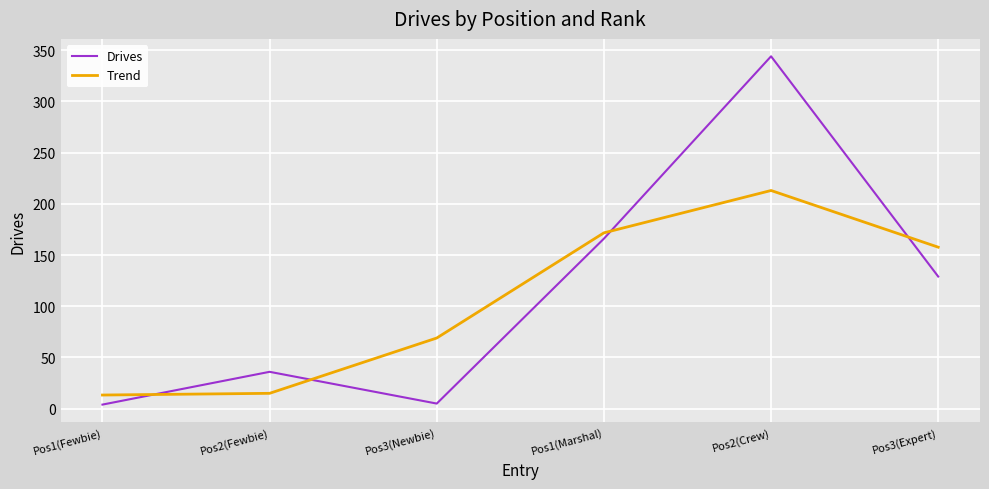

What is the greatest value displayed?

344.0